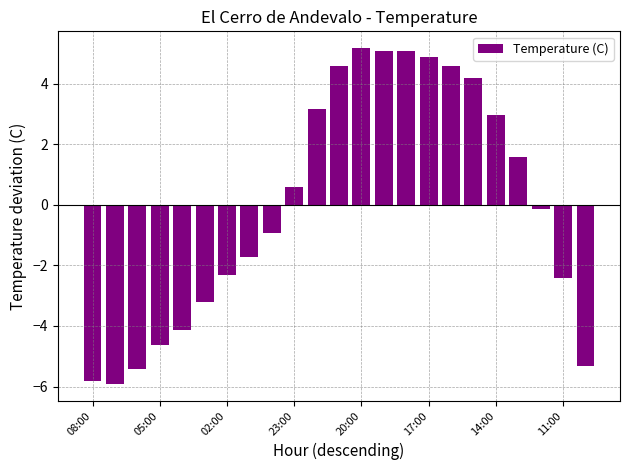

What is the value of the 13th bar from the left?

5.2